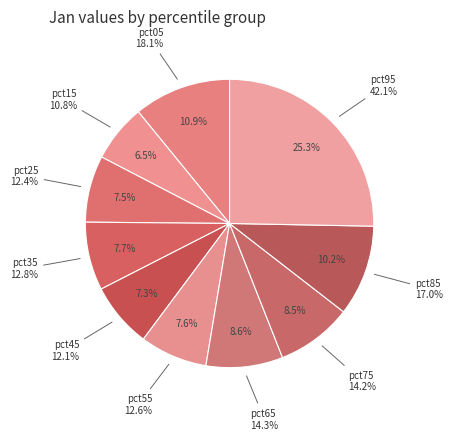

How many slices are in this pie chart?

10